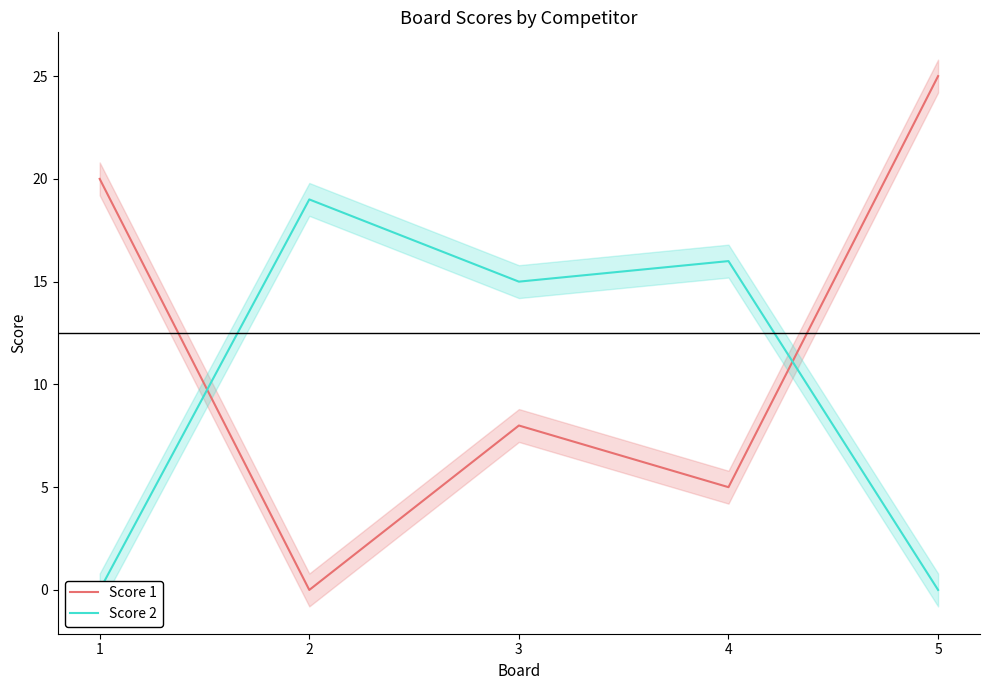

How many times do Score 2 and Score 1 cross each other?

2